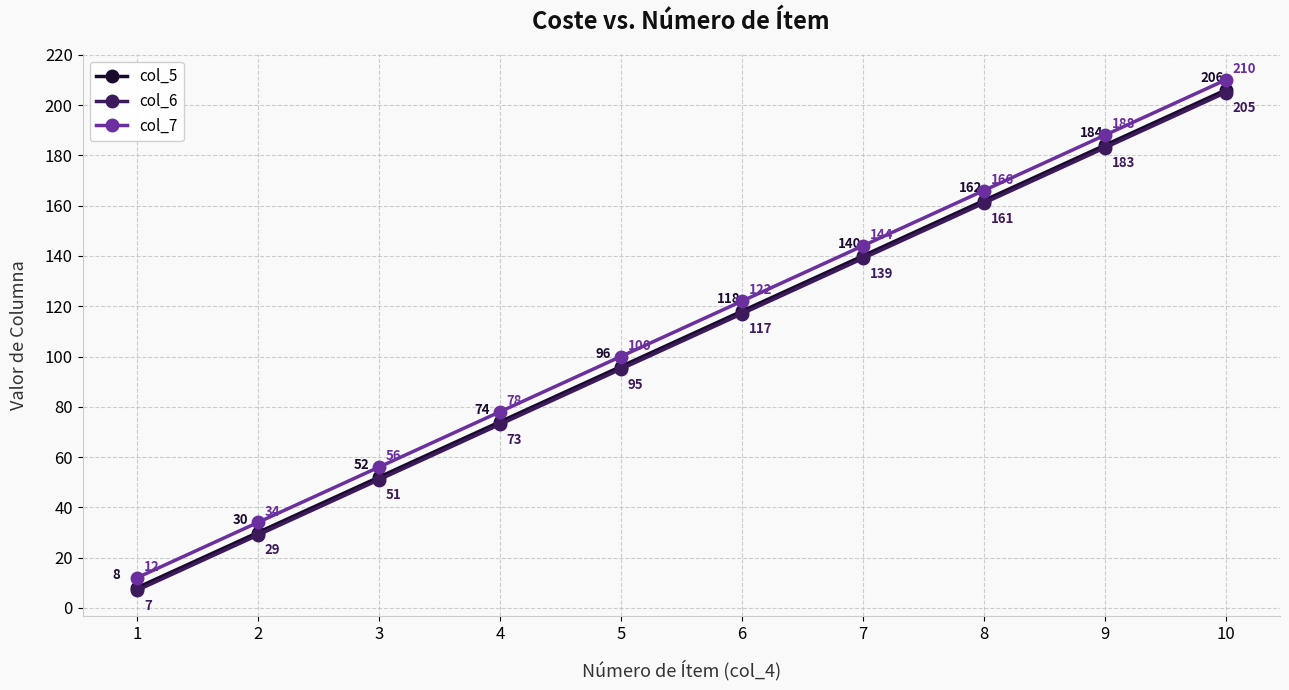

True or false: col_7 and col_6 cross at least once.

False